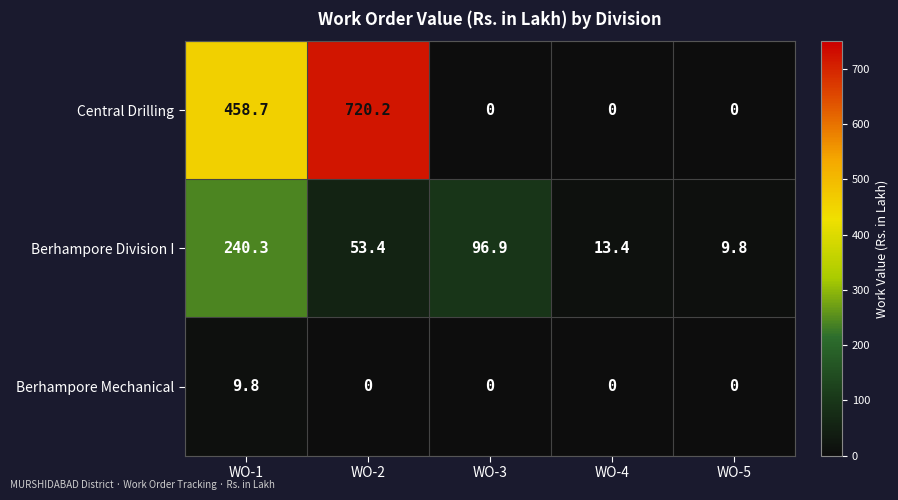

How many Berhampore Mechanical values are between 0 and 1?

4